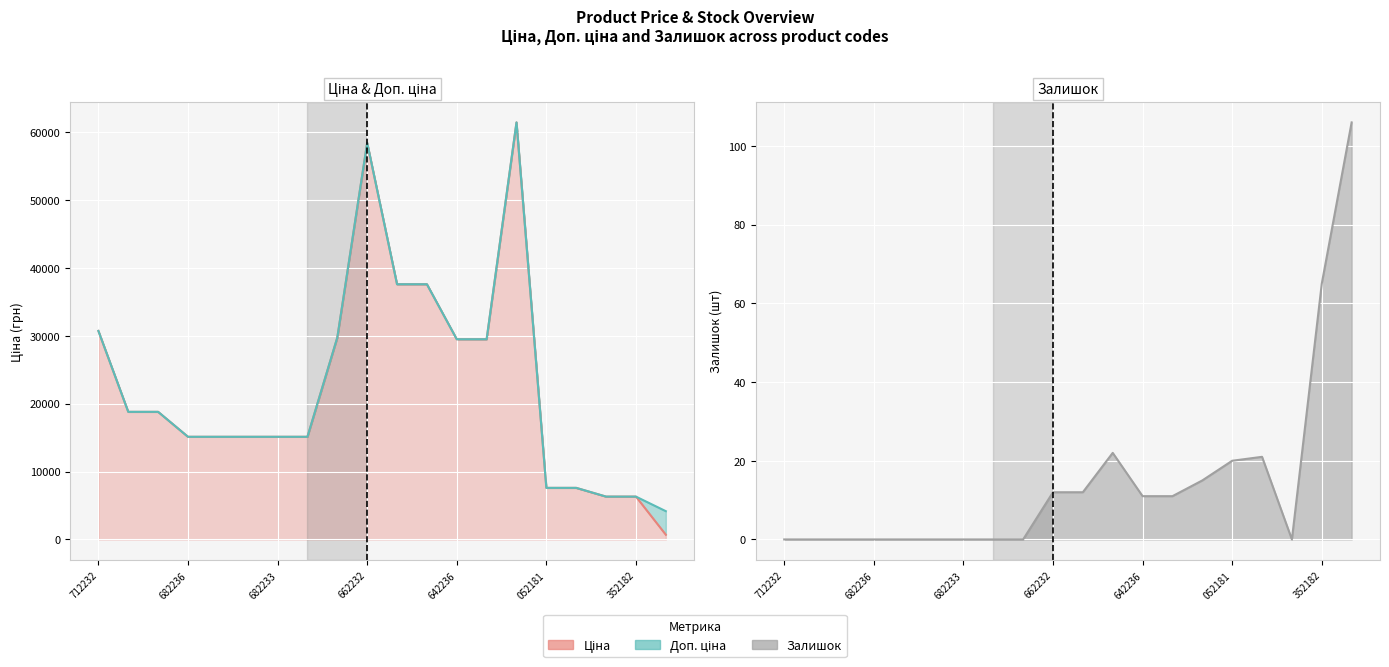

True or false: Доп. ціна and Залишок intersect in this chart.

False